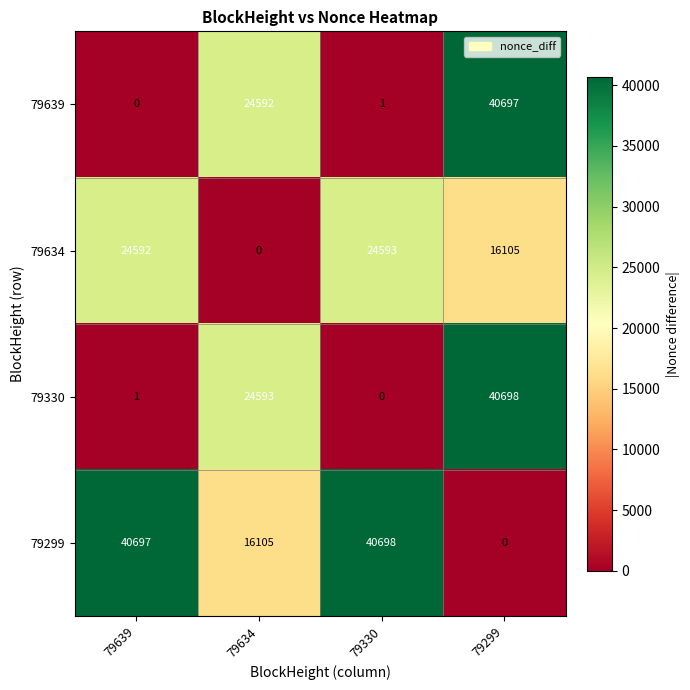

At 79299, list the series in order from smallest to largest.

79299, 79634, 79639, 79330